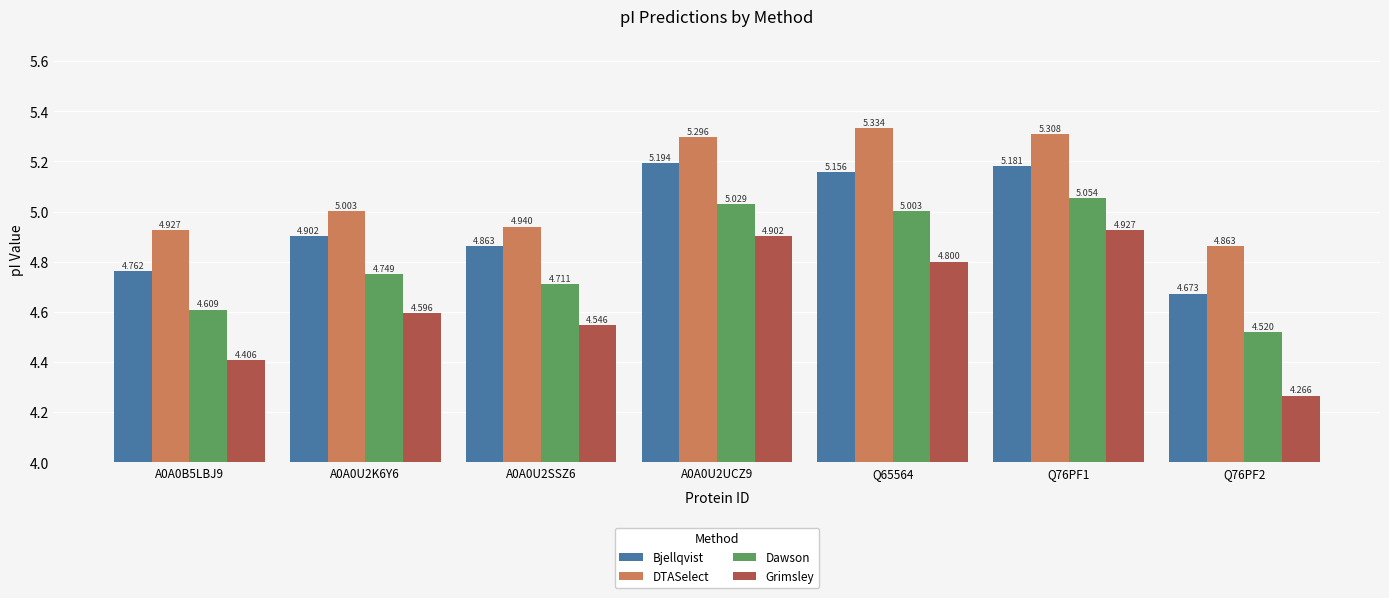

Are the bars grouped side by side (vs. stacked)?

Yes